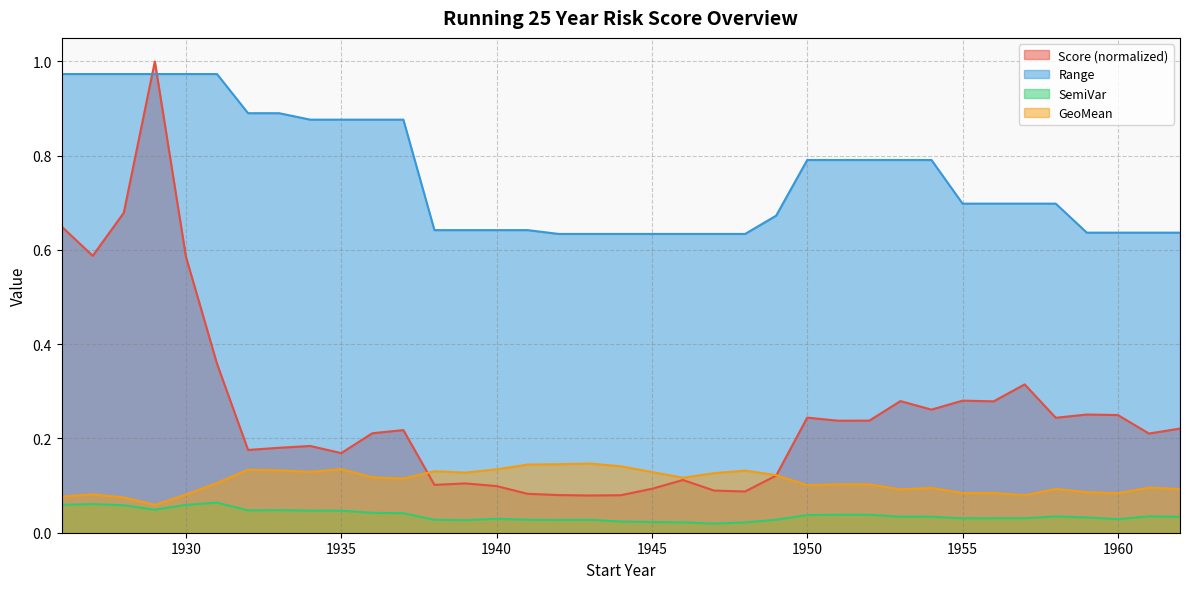

True or false: Range has a value of 0.9 at 1935.

True